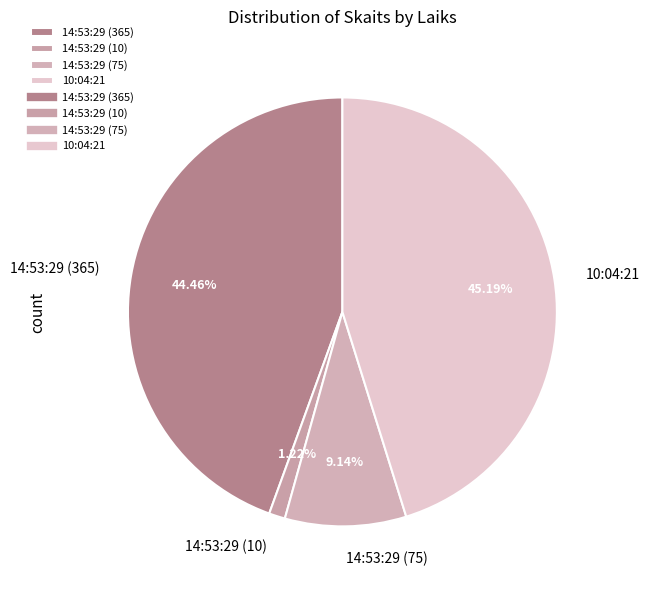

Is it true that 14:53:29 (365) is 44% of the pie?

True